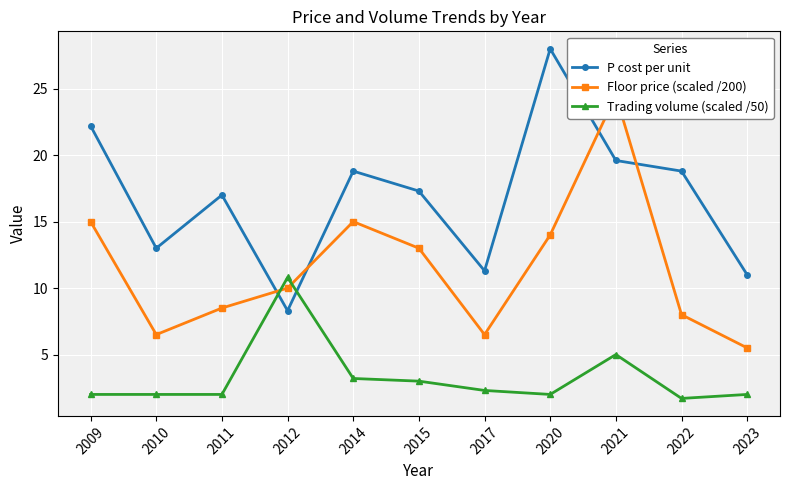

True or false: Floor price (scaled /200) has a value of 6.5 at 2017.

True